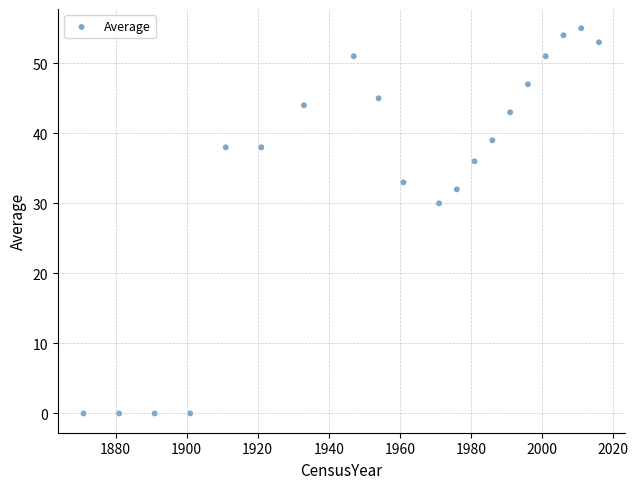

What is the range of Y values (max minus min)?

55